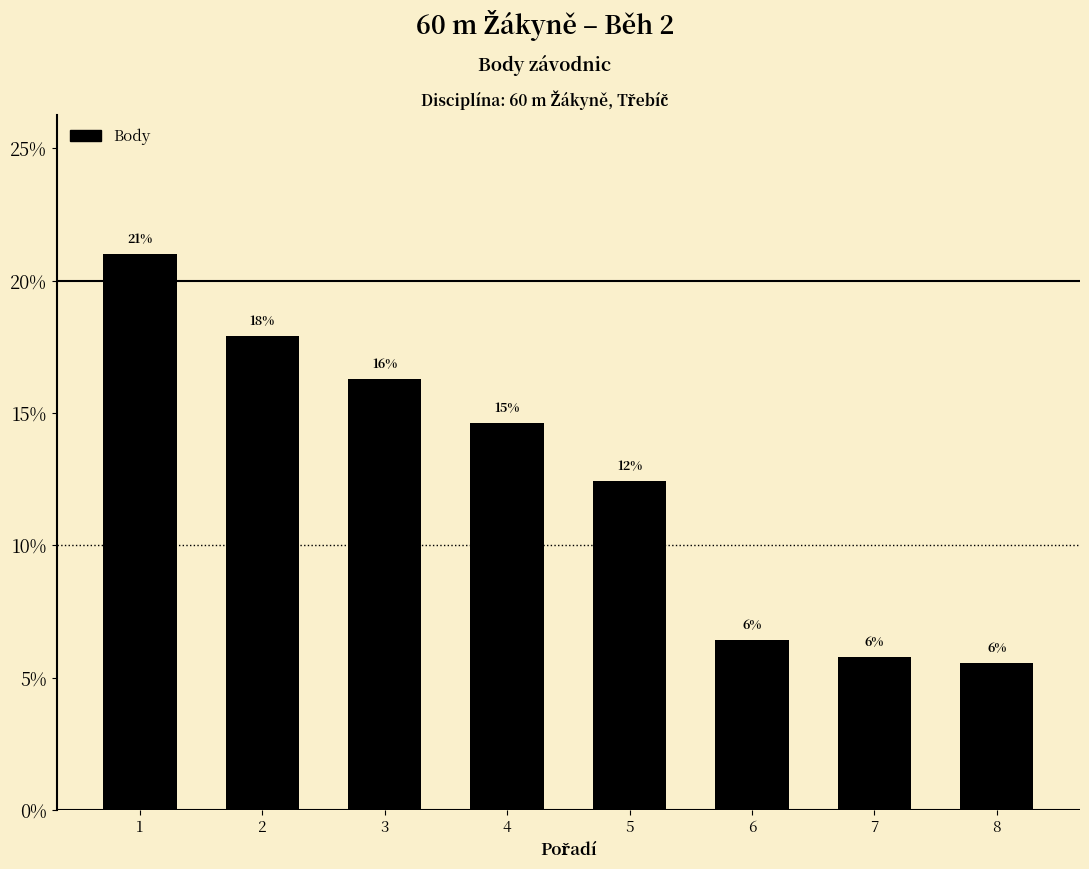

What is the value of the 6th bar from the left?

6.4